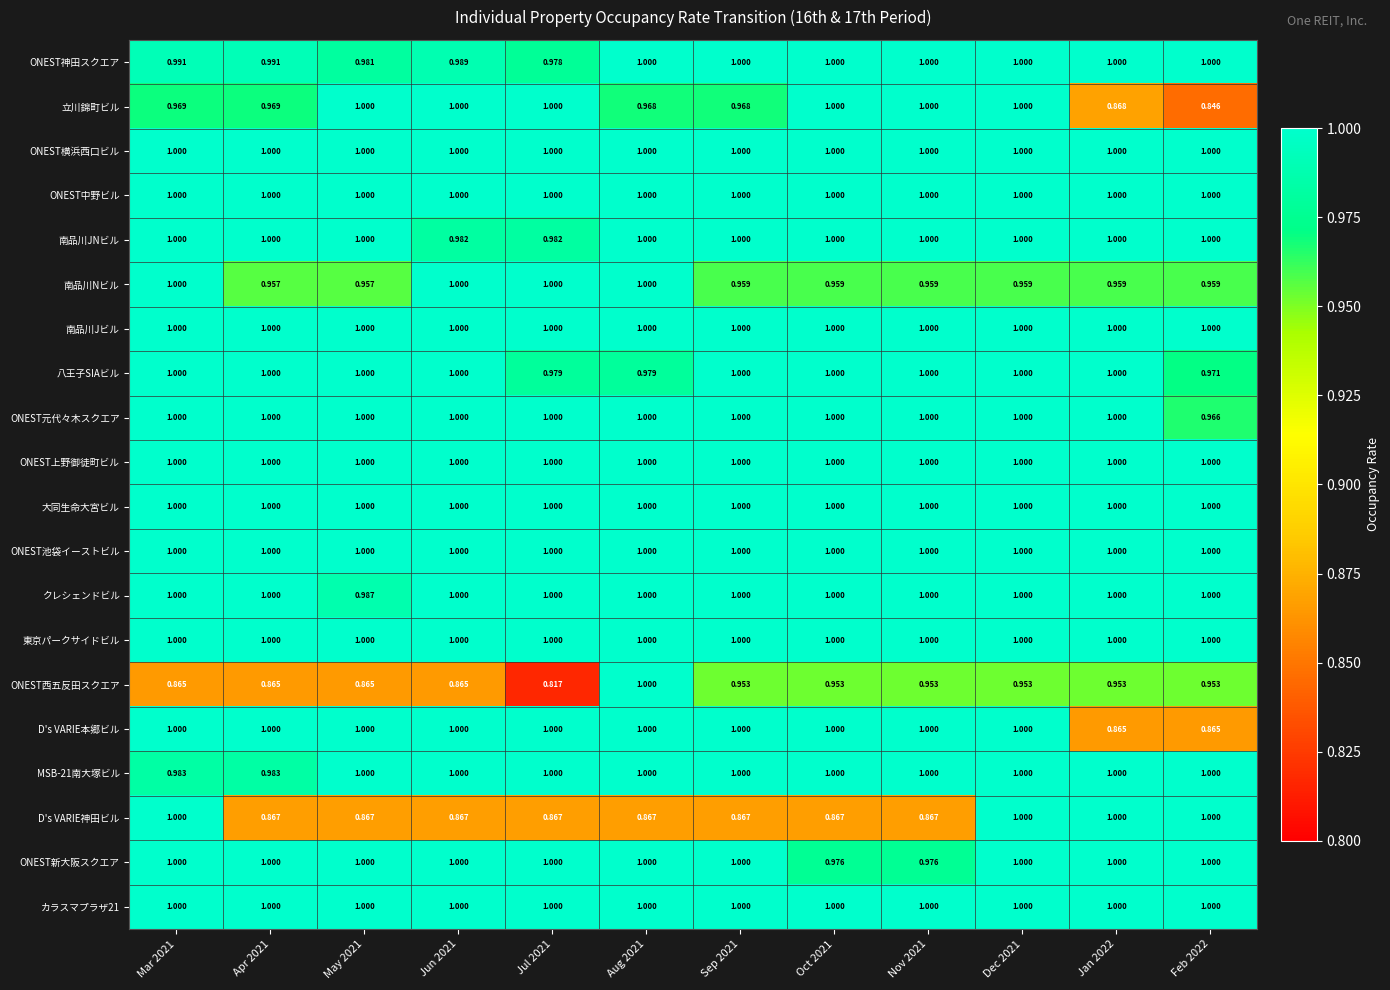

Which series has the largest range (max minus min)?

ONEST西五反田スクエア